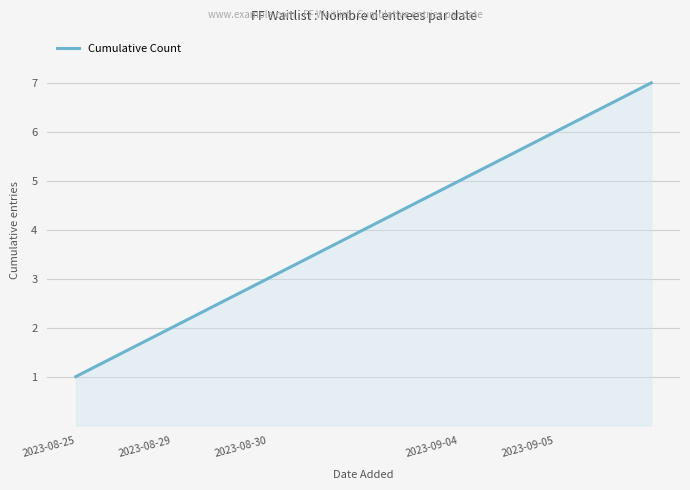

True or false: there are more than 2 points higher than both neighbors.

False